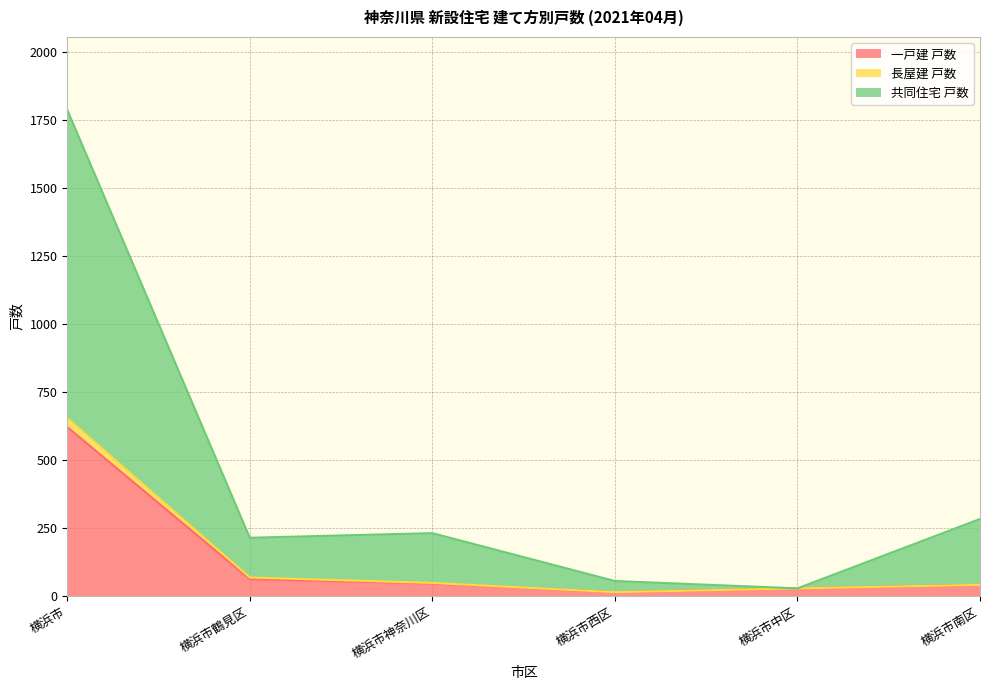

What are all the series names shown in the legend?

一戸建 戸数, 長屋建 戸数, 共同住宅 戸数